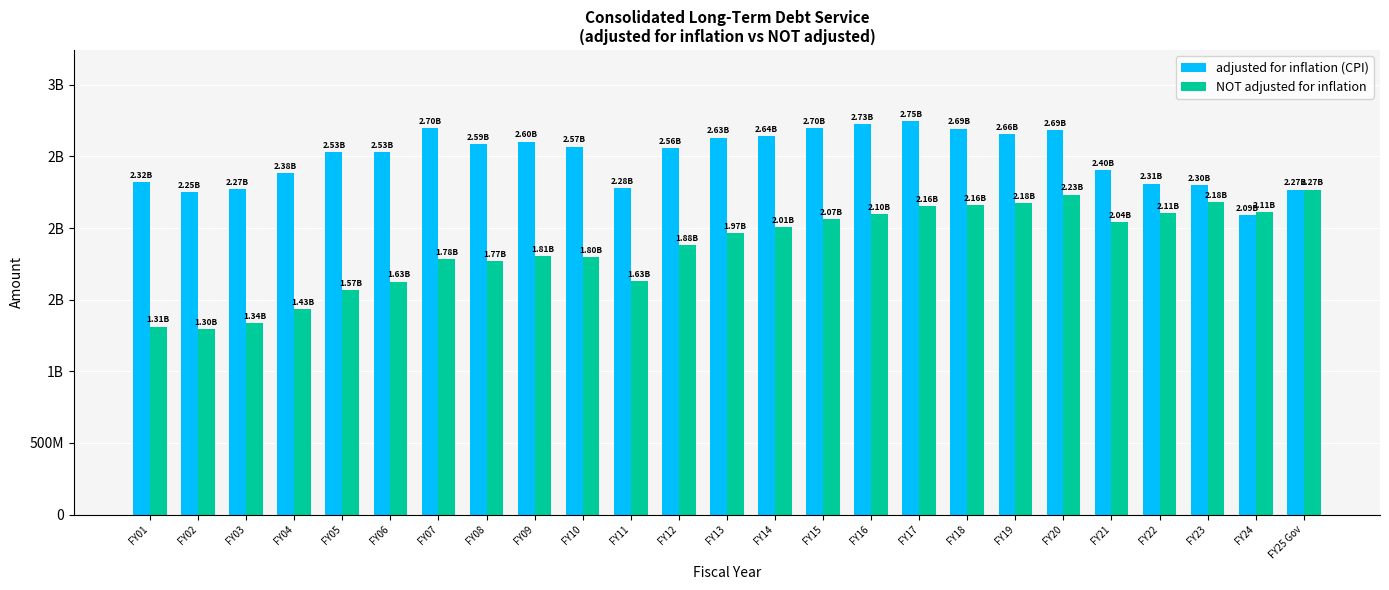

What is the greatest value displayed?

2748602785